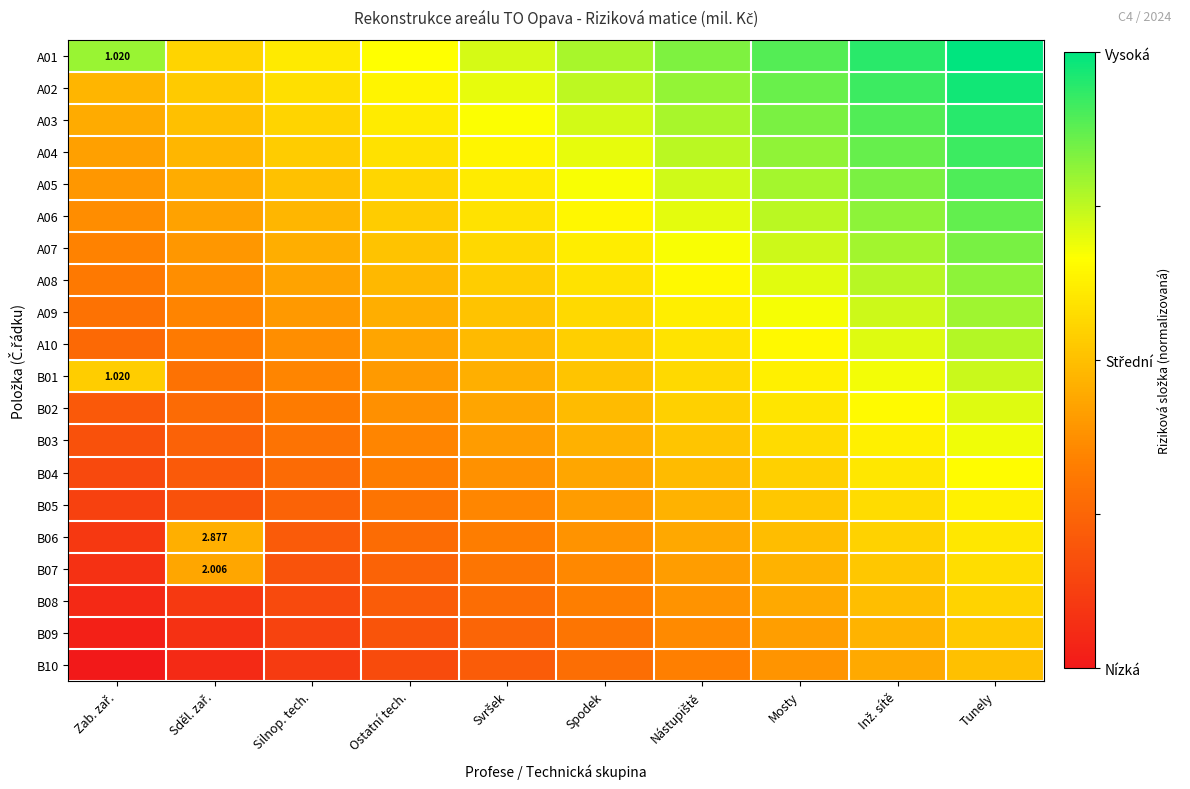

How many data points does each series have?

10